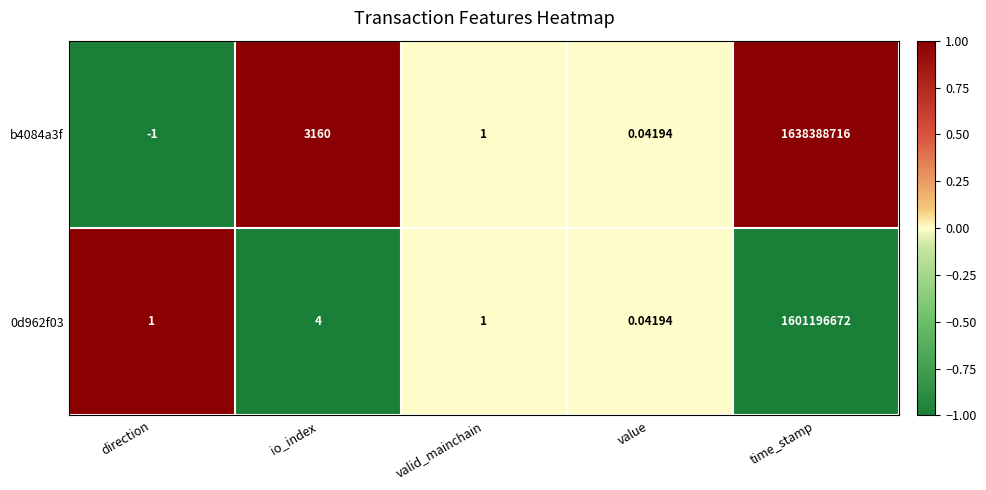

At which label is 0d962f03 closest to 800598336?

io_index